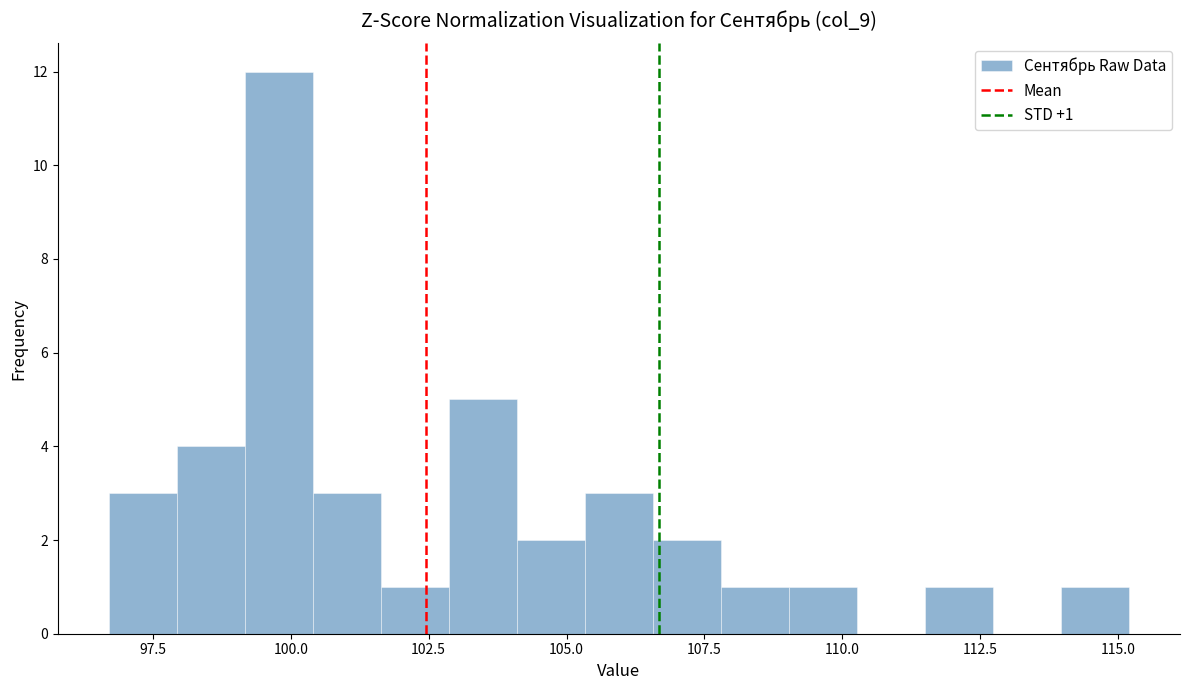

Around what value on the x-axis is the tallest bar? Give the approximate position of its centre, as read against the axis.

100.0